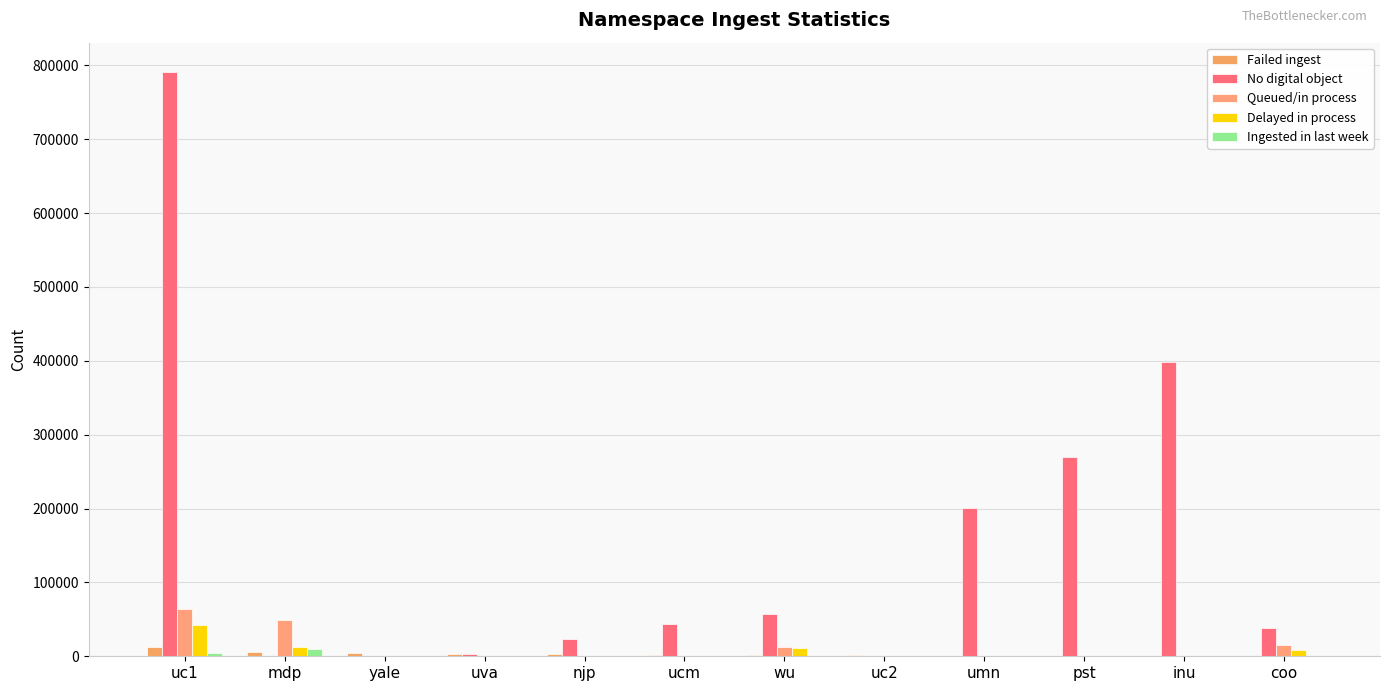

What are all the series names shown in the legend?

Failed ingest, No digital object, Queued/in process, Delayed in process, Ingested in last week